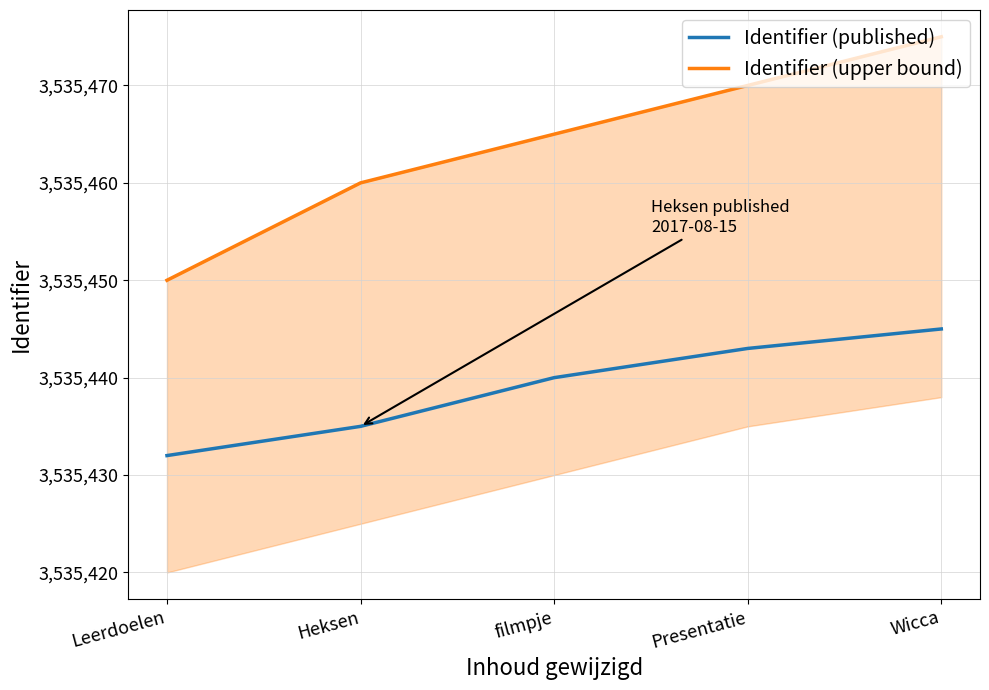

The Identifier (published) series shows 3535443 at Presentatie. True or false?

True